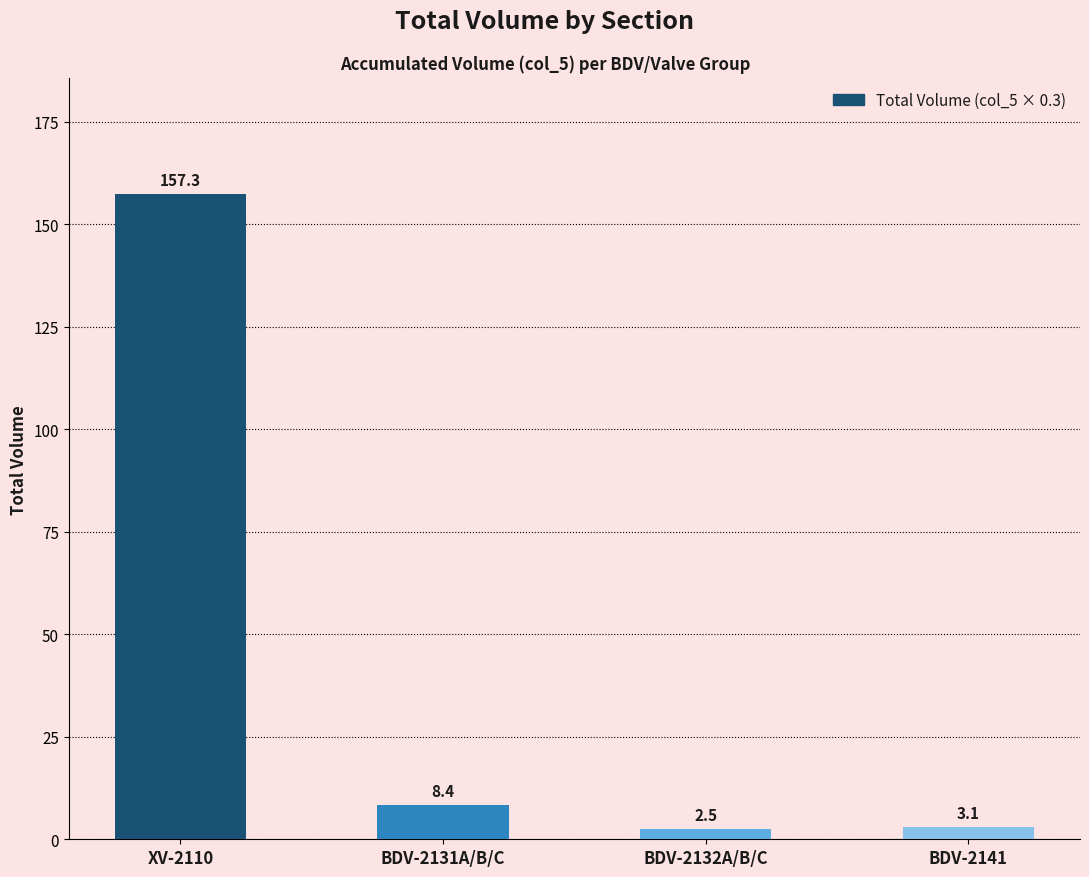

True or false: the data shows 8.4 at BDV-2131A/B/C.

True